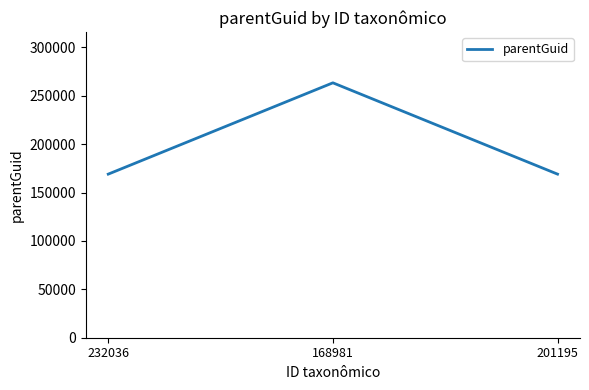

Does the chart have visible grid lines?

No